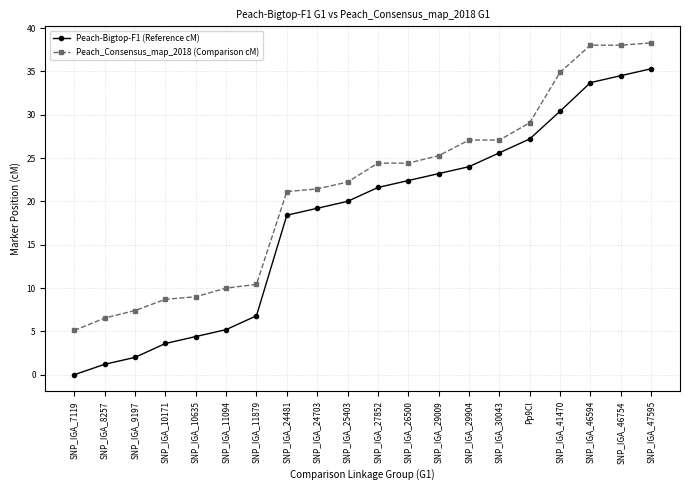

Between SNP_IGA_10171 and SNP_IGA_24703, which series saw the biggest shift?

Peach-Bigtop-F1 (Reference cM)